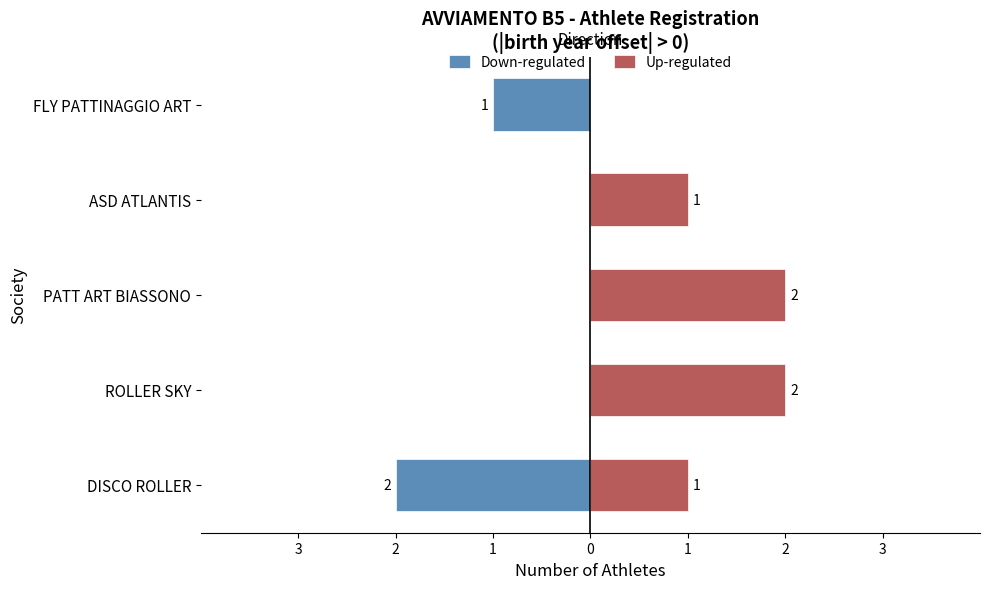

Rank the series at ASD ATLANTIS from highest to lowest value.

Up-regulated, Down-regulated